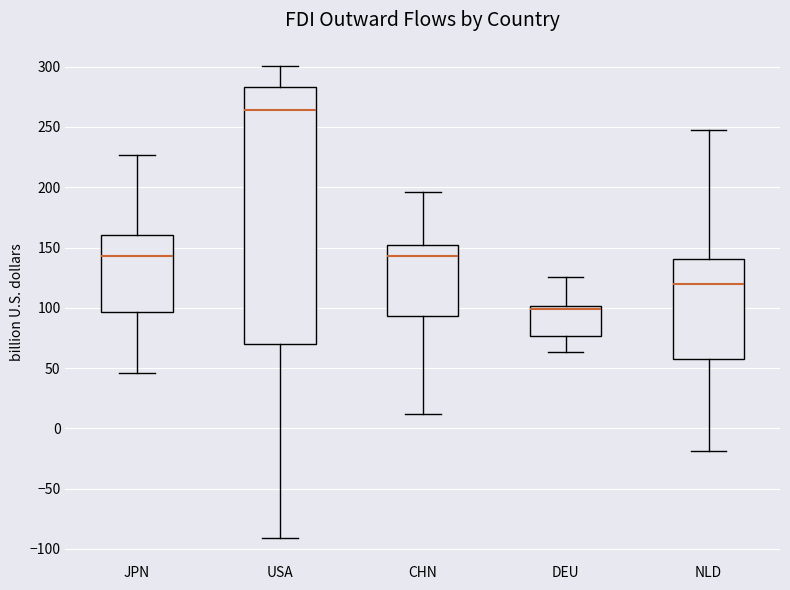

Where is the upper edge of the box for NLD on the y-axis? The values are not printed on the chart, so give them approximately, as read against the axis.

140